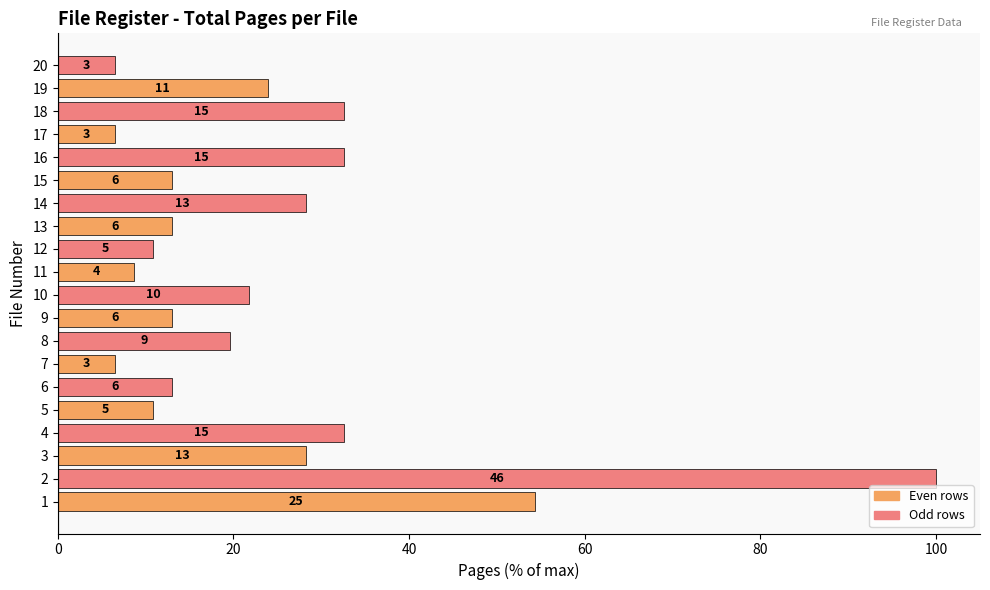

Does the chart contain any negative values?

No